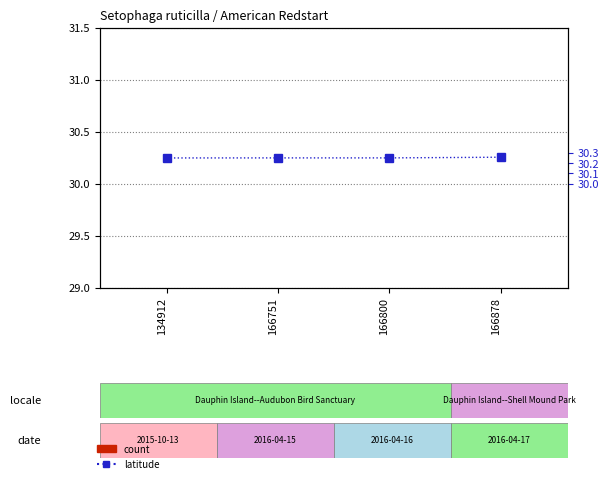

What is the difference between the maximum and second lowest values in the count series?

1.0